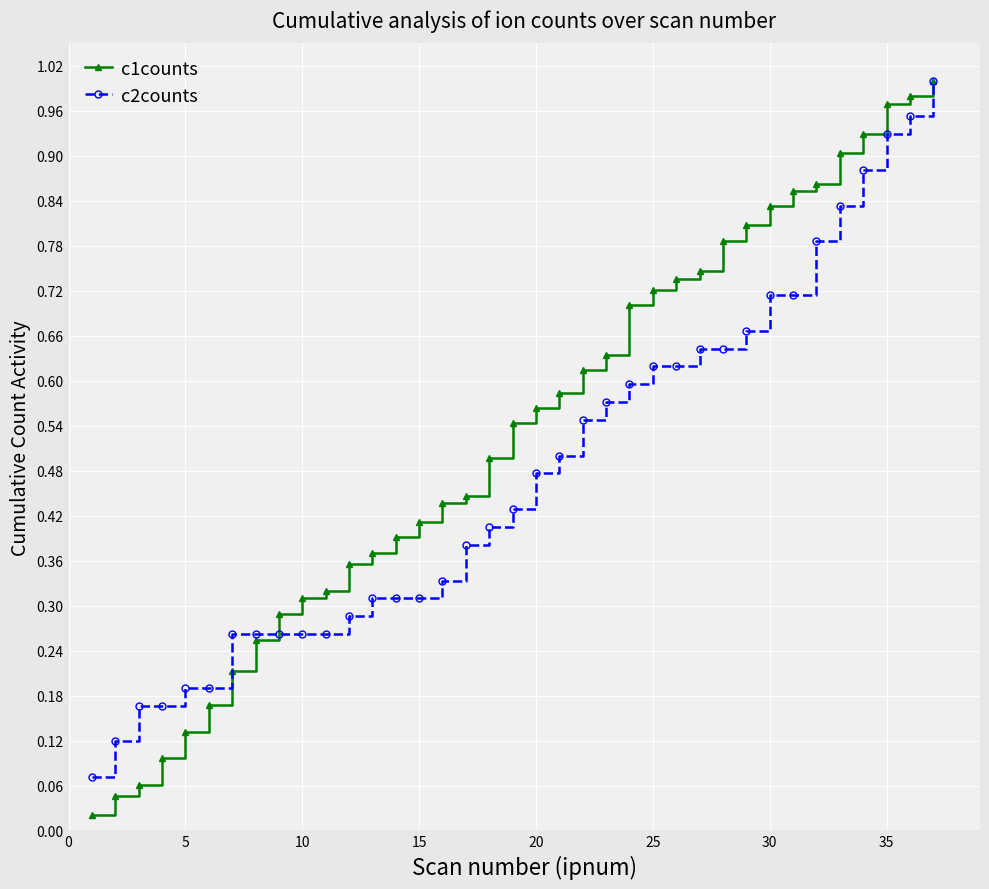

At how many categories does at least one series exceed 0?

37